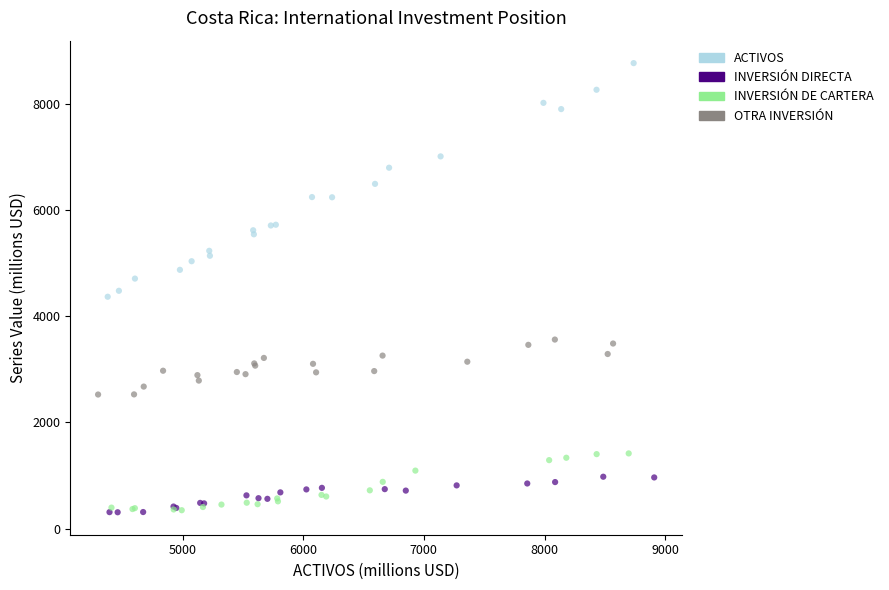

Which series has the widest spread of Y values?

ACTIVOS